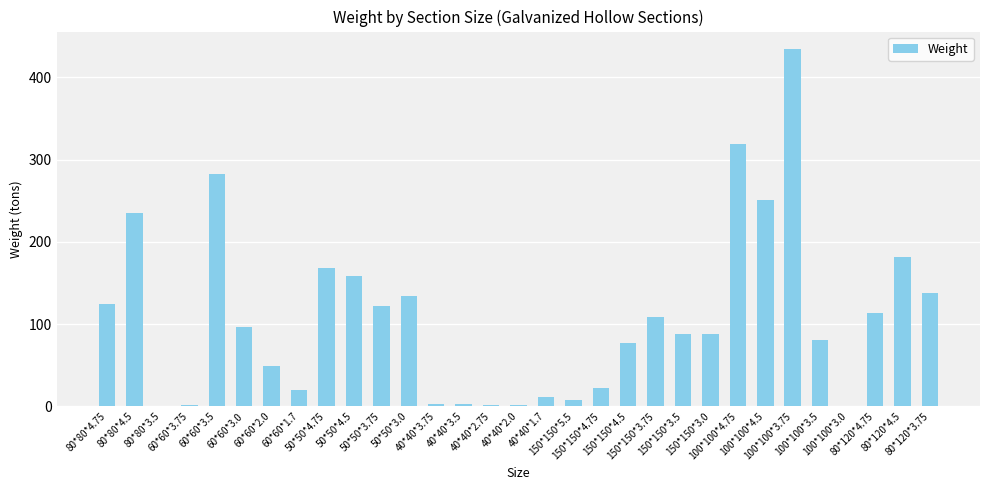

What is the greatest value displayed?

434.0